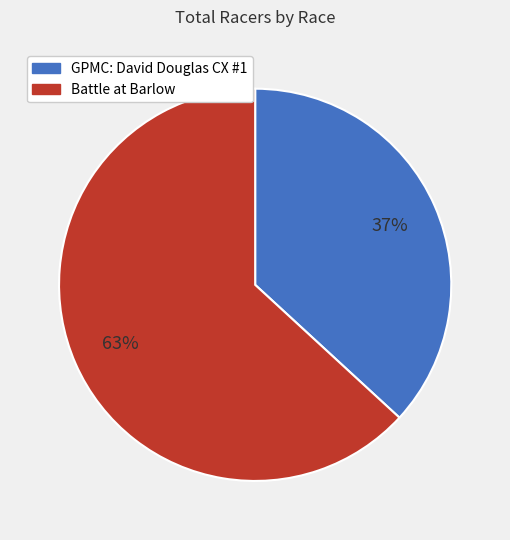

Does any single category account for the majority?

Yes